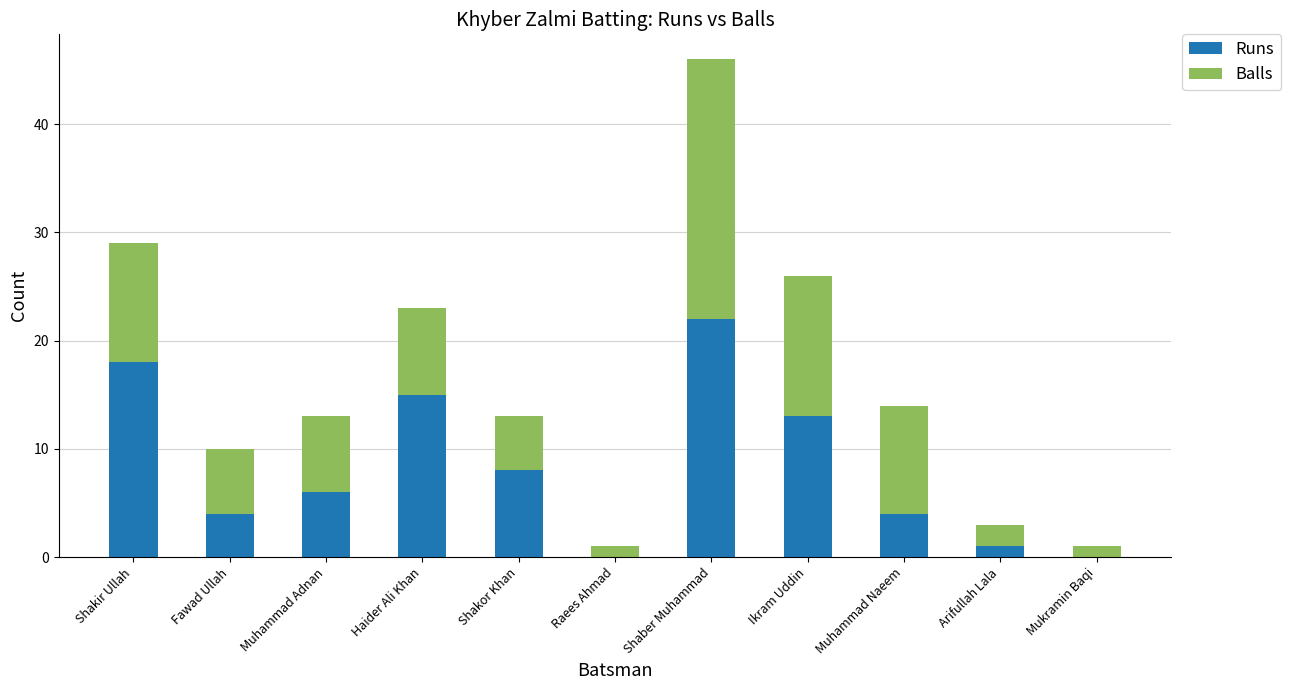

Is it true that Runs equals 11 at Mukramin Baqi?

False